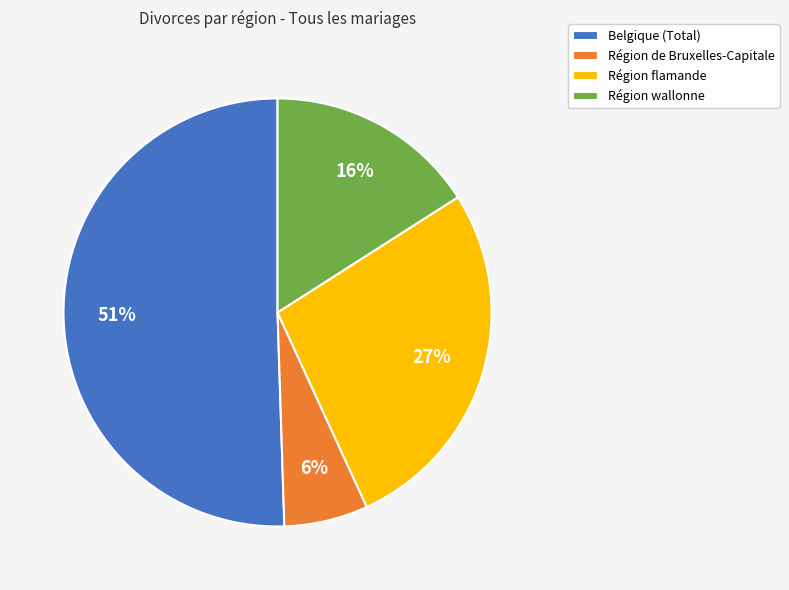

To the nearest percent, what is the combined percentage of Région de Bruxelles-Capitale and Région wallonne?

22%